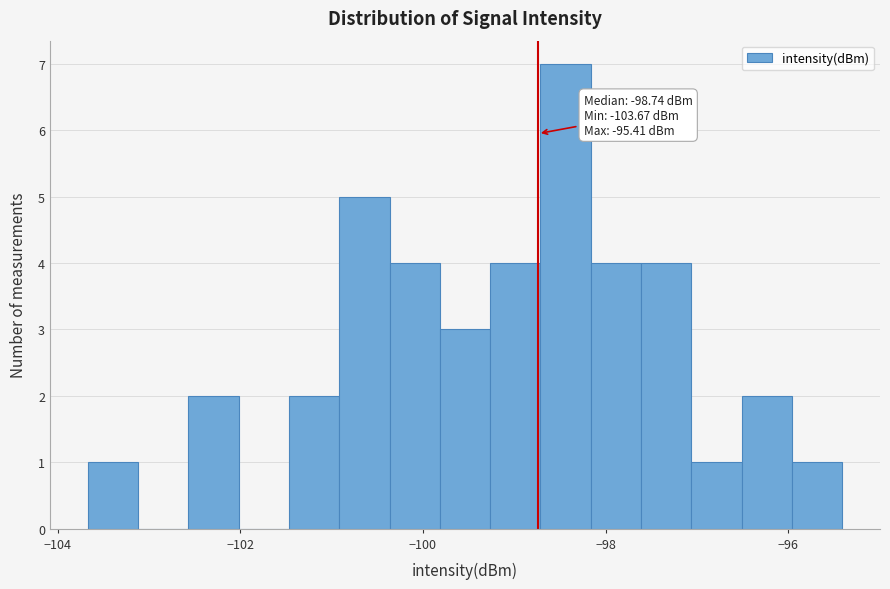

Read against the x-axis, roughly where is the centre of the tallest bar?

-98.4